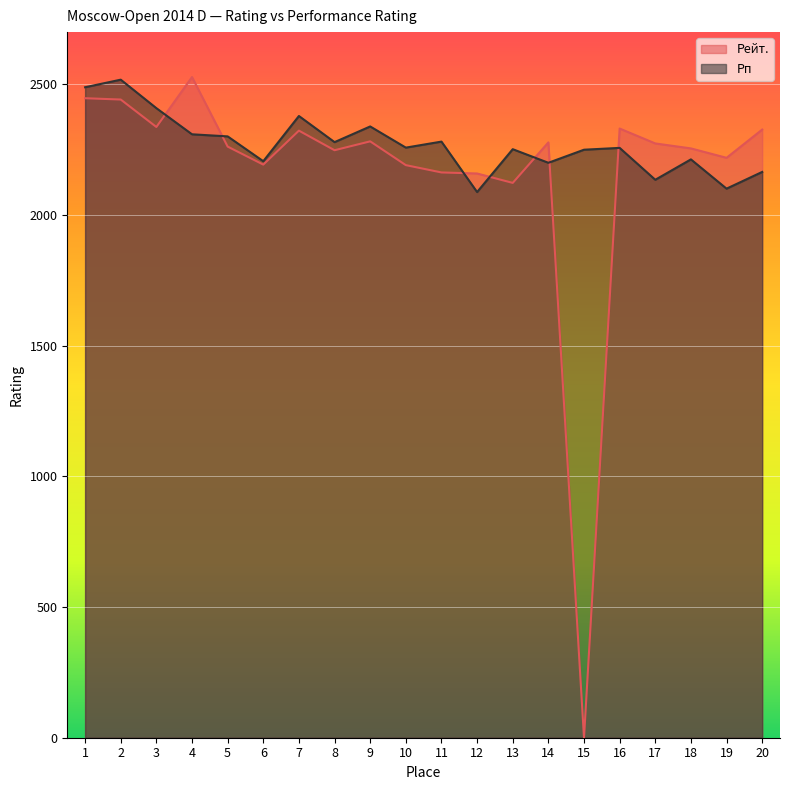

At which label does Рейт. first exceed 2274?

1